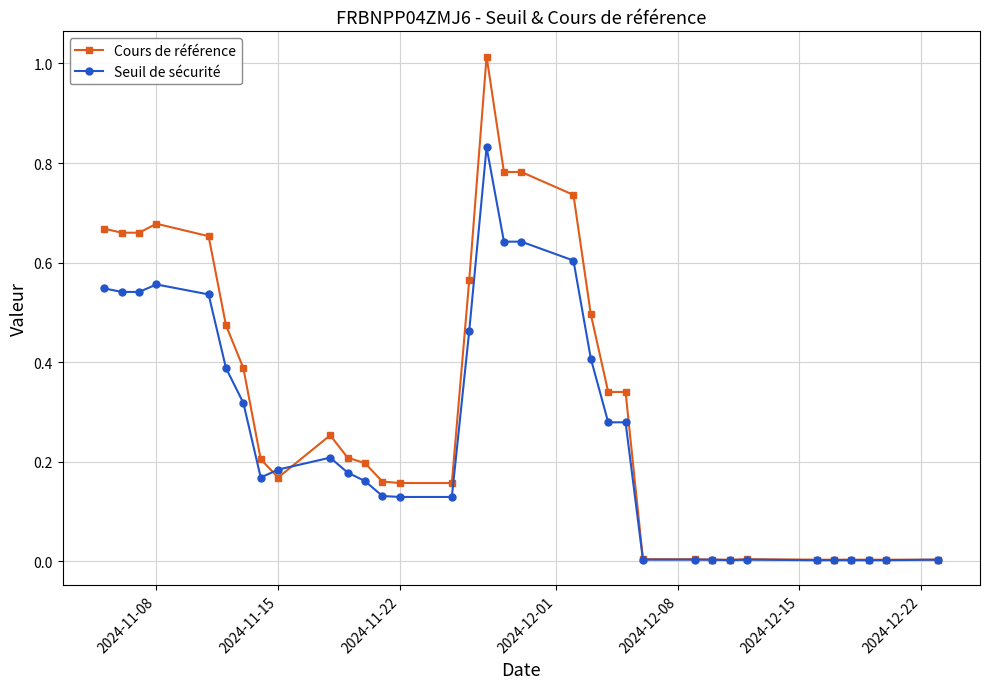

Is this an area chart (filled region under the line)?

No